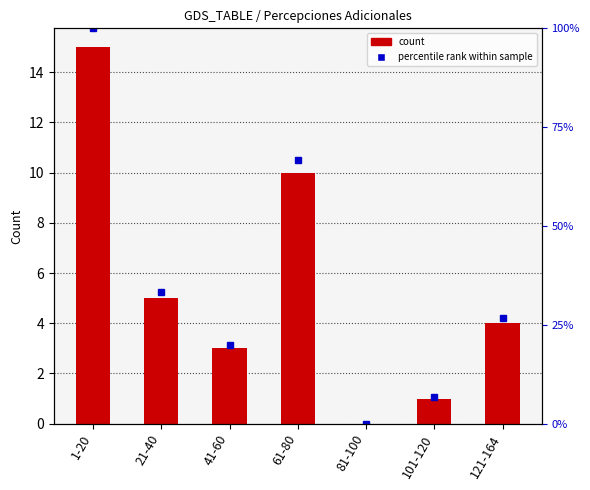

What is the maximum value shown in the chart?

100.0